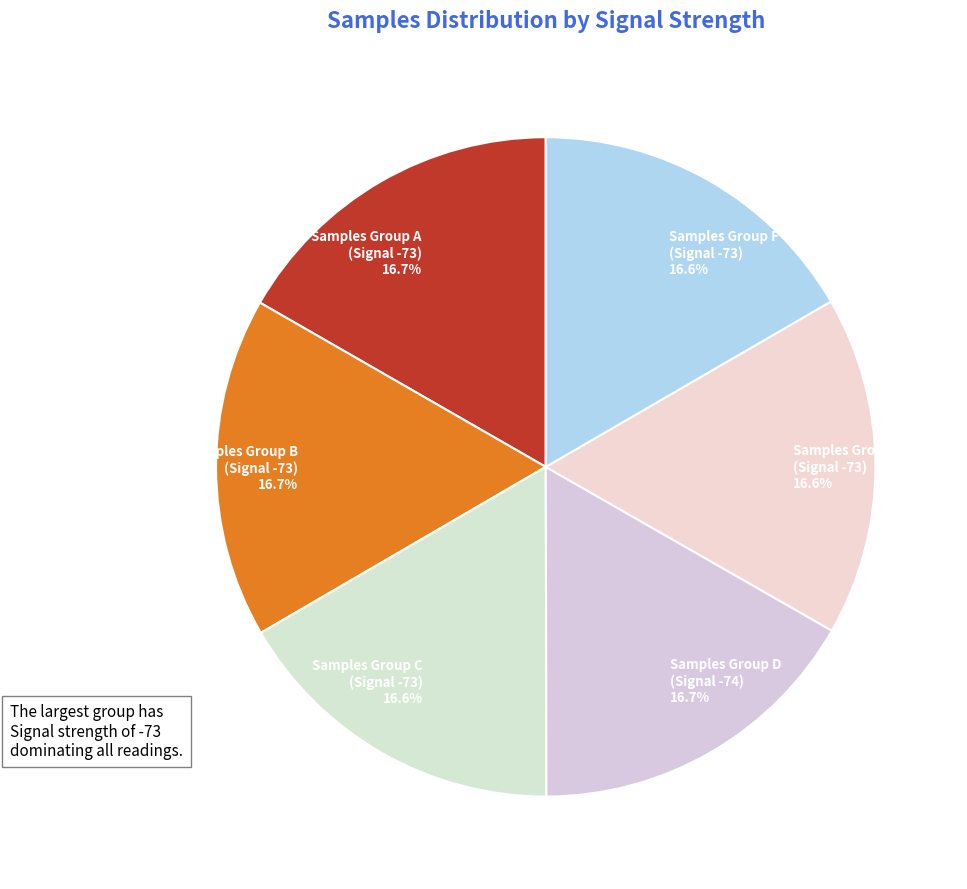

Is Samples Group B (Signal -73) 16.7% the majority of the pie?

No